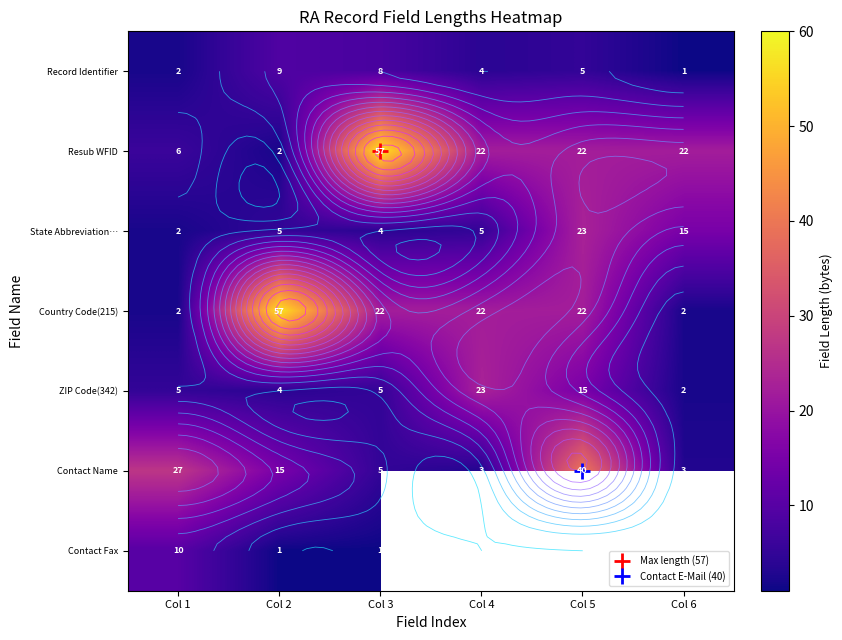

What is the difference between the Contact Name values at Col 2 and Col 1?

12.0